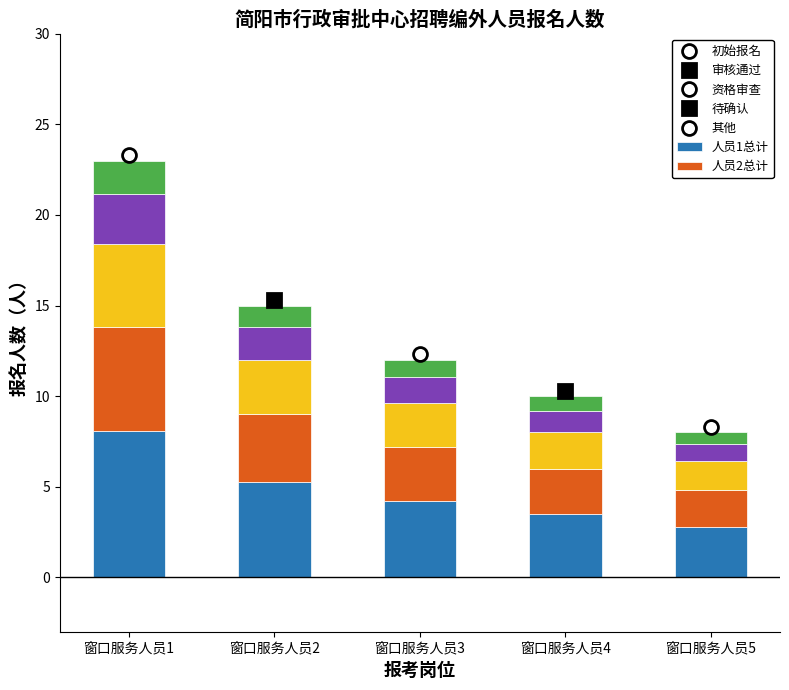

What is the total value across all series at 窗口服务人员4?

10.0